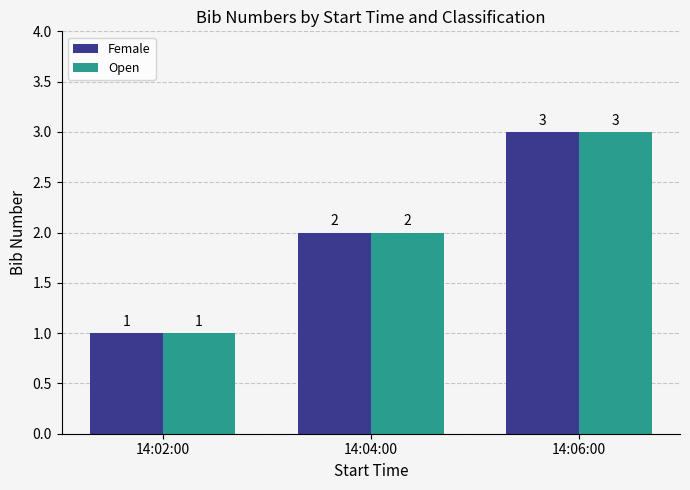

What is the sum of all Female values?

6